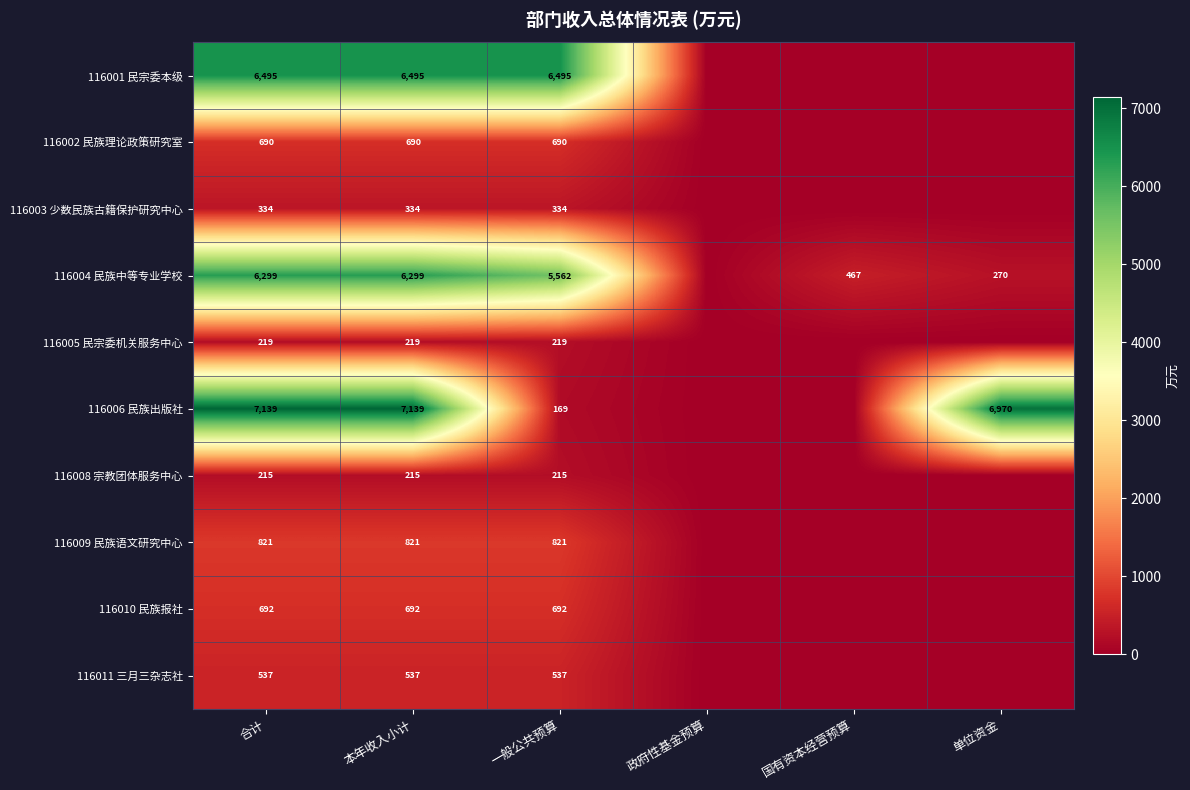

The 116006 民族出版社 series shows 7139 at 合计. True or false?

True